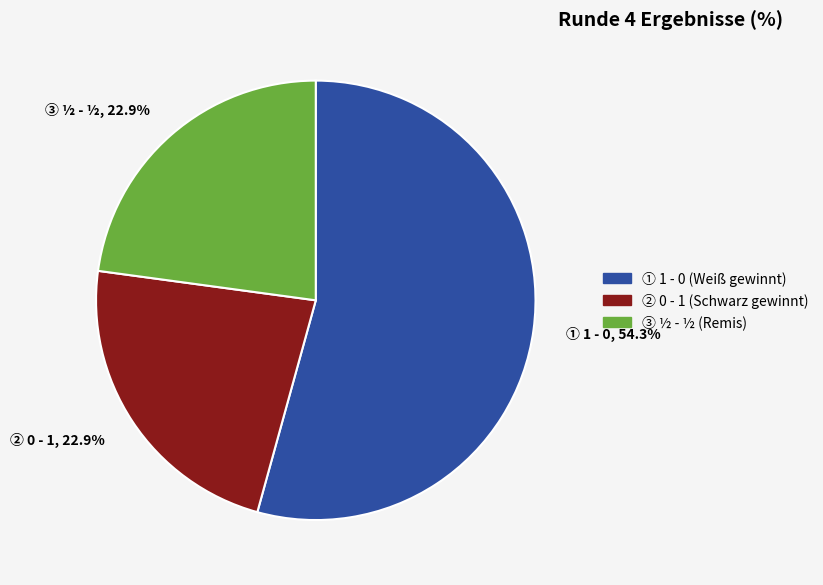

Is there a majority slice in this chart?

Yes